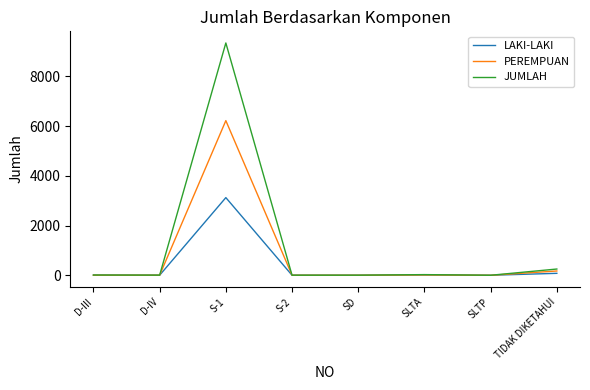

How many categories are shown in the chart?

8